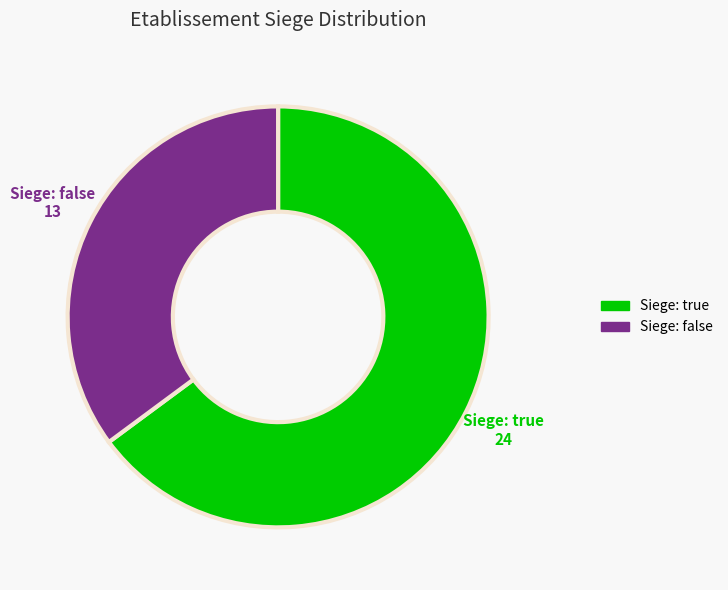

Count the number of slices in the pie.

2